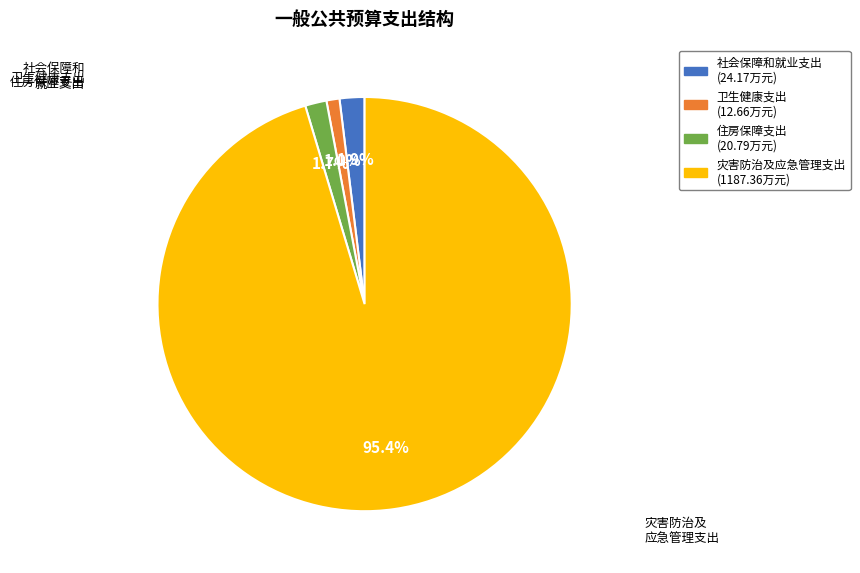

Combined, what portion of the pie is 社会保障和就业支出 and 住房保障支出?

3.6%